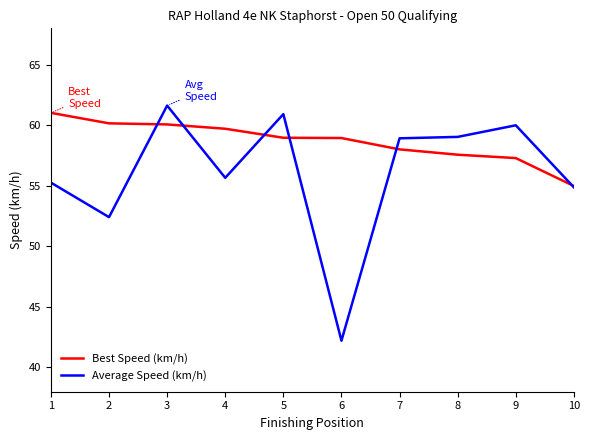

What is the sum of the Best Speed (km/h) values at 2 and 5?

119.1